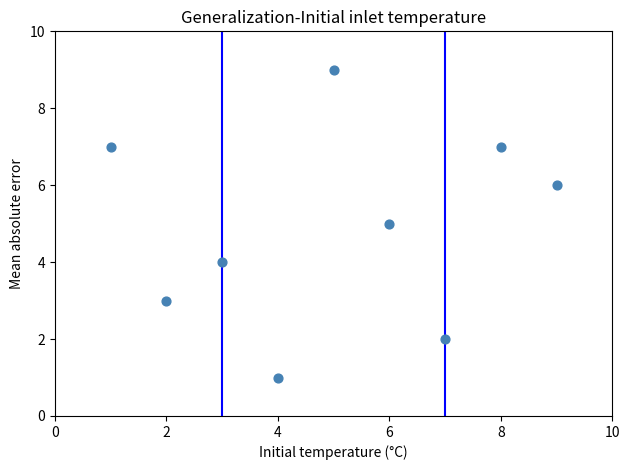

What is the average Y value?

5